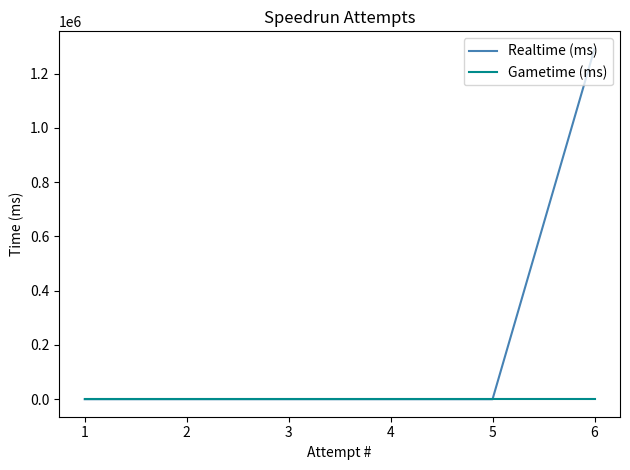

Which series has the largest total across all categories?

Realtime (ms)